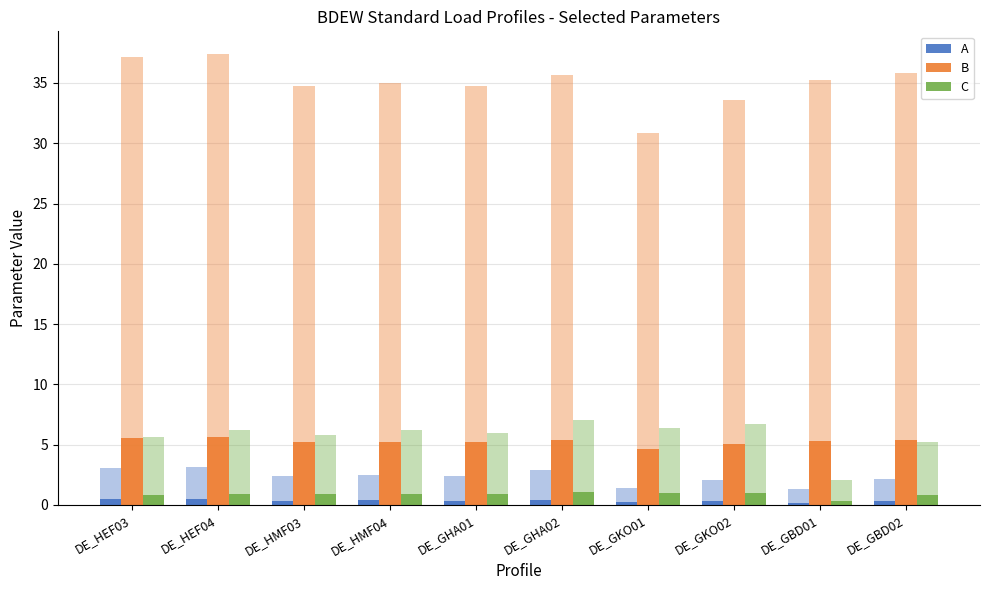

Reading right to left, list all the values displayed in this chart.

A: DE_GBD02=0.3	DE_GBD01=0.2	DE_GKO02=0.3	DE_GKO01=0.2	DE_GHA02=0.4	DE_GHA01=0.4	DE_HMF04=0.4	DE_HMF03=0.4	DE_HEF04=0.5	DE_HEF03=0.5
B: DE_GBD02=5.4	DE_GBD01=5.3	DE_GKO02=5.0	DE_GKO01=4.6	DE_GHA02=5.3	DE_GHA01=5.2	DE_HMF04=5.3	DE_HMF03=5.2	DE_HEF04=5.6	DE_HEF03=5.6
C: DE_GBD02=0.8	DE_GBD01=0.3	DE_GKO02=1.0	DE_GKO01=1.0	DE_GHA02=1.1	DE_GHA01=0.9	DE_HMF04=0.9	DE_HMF03=0.9	DE_HEF04=0.9	DE_HEF03=0.9